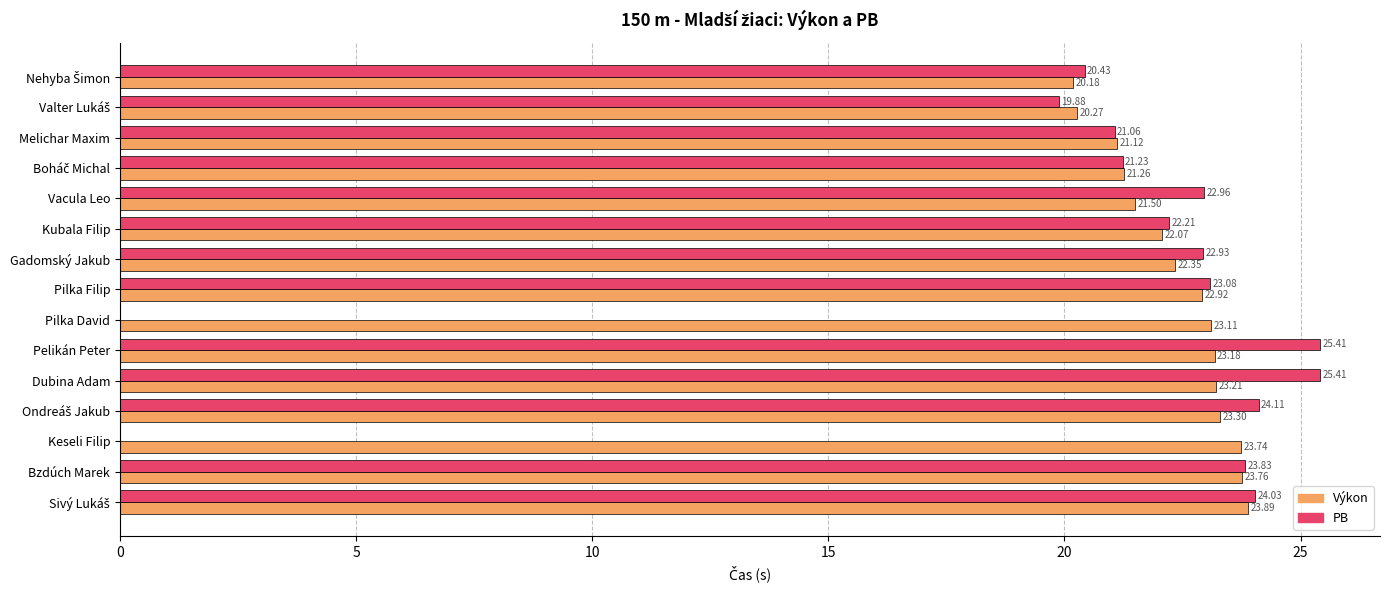

What is the sum of the Výkon values at Vacula Leo and Pelikán Peter?

44.7